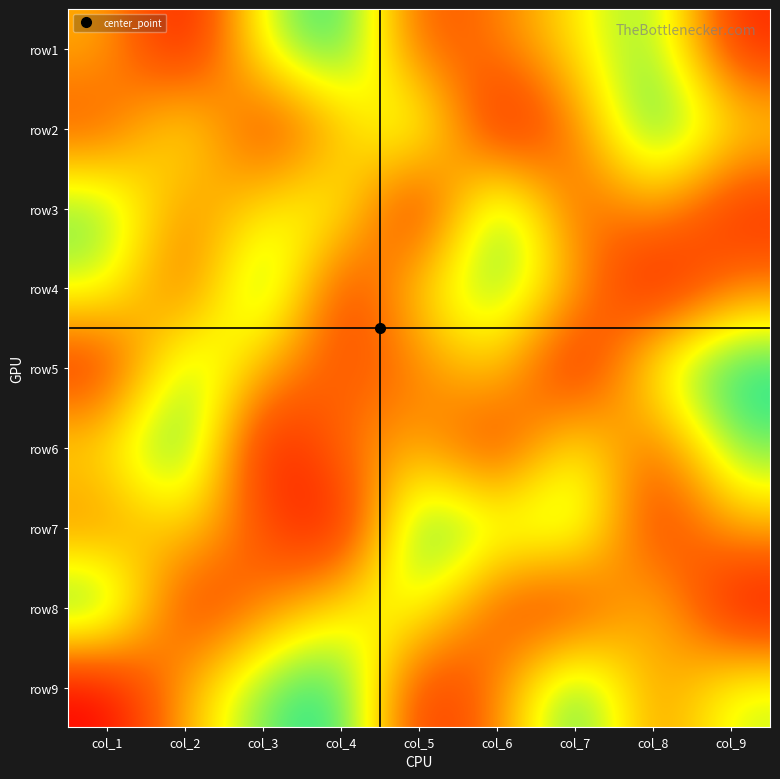

Which has a higher value, col_8 or col_3?

col_8